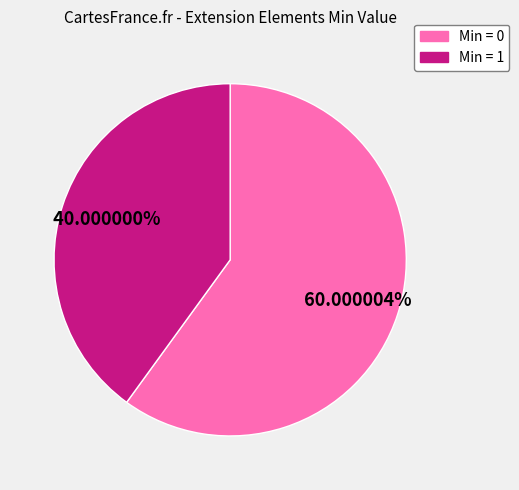

Is there a majority slice in this chart?

Yes